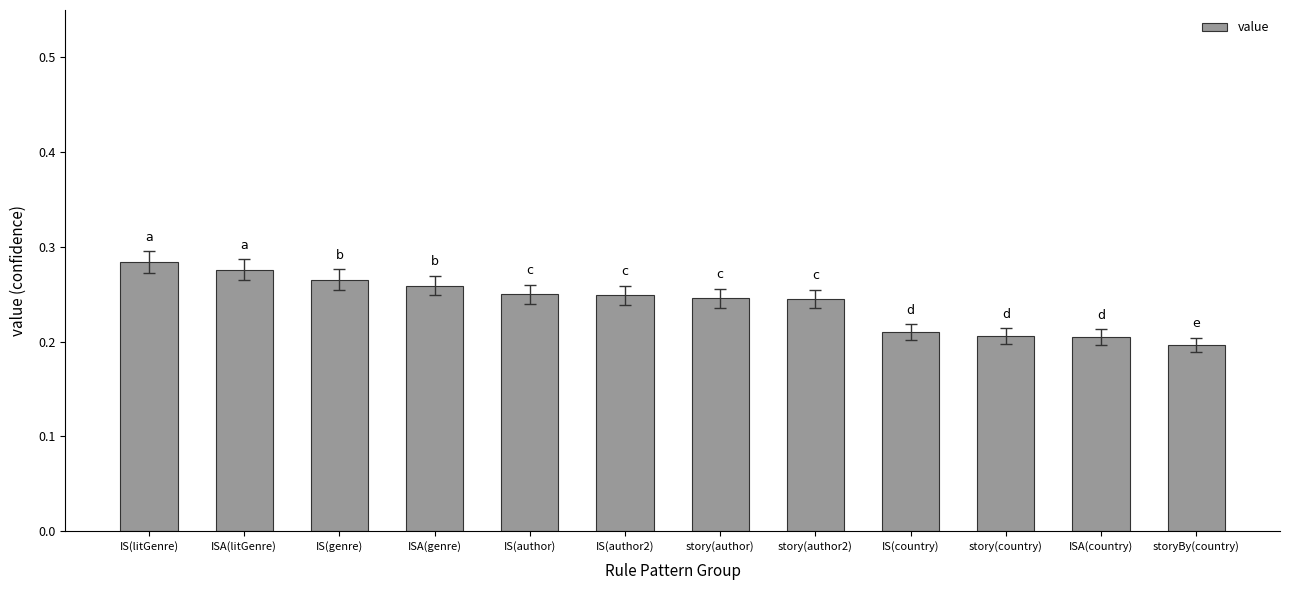

The chart shows a value of 0.1 at storyBy(country). True or false?

False